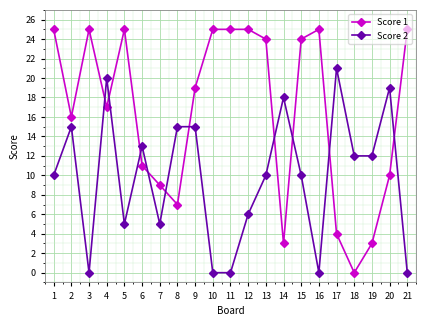

Reading left to right, what are all the values shown in this chart?

Score 1: 25	16	25	17	25	11	9	7	19	25	25	25	24	3	24	25	4	0	3	10	25
Score 2: 10	15	0	20	5	13	5	15	15	0	0	6	10	18	10	0	21	12	12	19	0